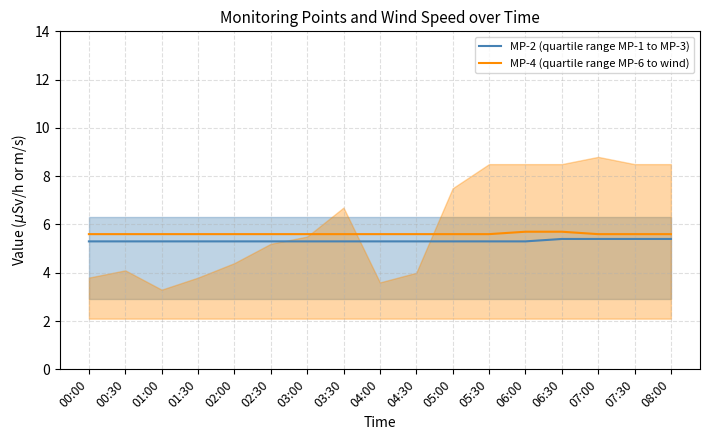

Reading left to right, what are all the values shown in this chart?

MP-2 (quartile range MP-1 to MP-3): 5.3	5.3	5.3	5.3	5.3	5.3	5.3	5.3	5.3	5.3	5.3	5.3	5.3	5.4	5.4	5.4	5.4
MP-4 (quartile range MP-6 to wind): 5.6	5.6	5.6	5.6	5.6	5.6	5.6	5.6	5.6	5.6	5.6	5.6	5.7	5.7	5.6	5.6	5.6